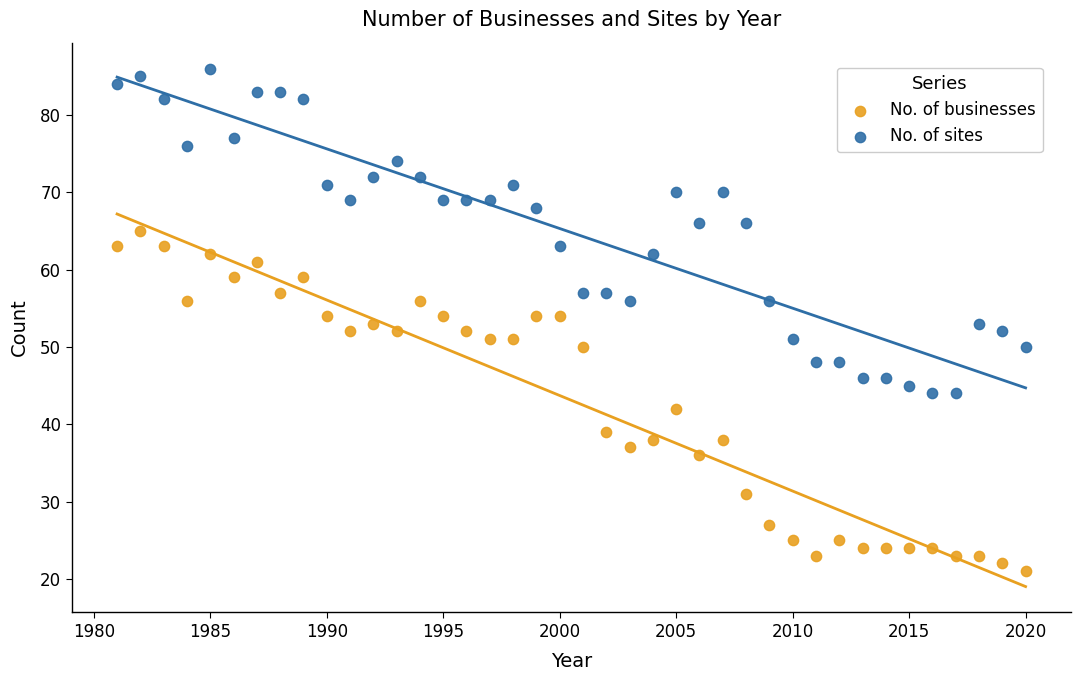

Which series reaches the minimum Y coordinate?

No. of businesses